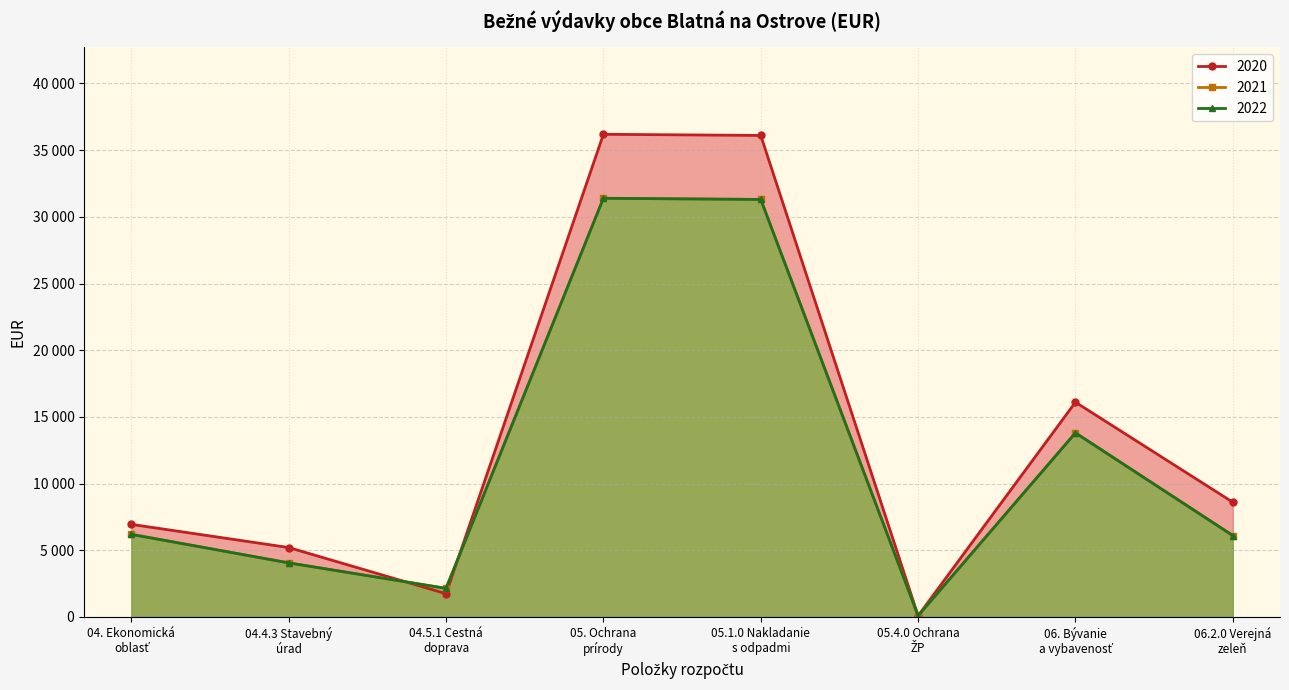

Where is the first local minimum for 2022?

2